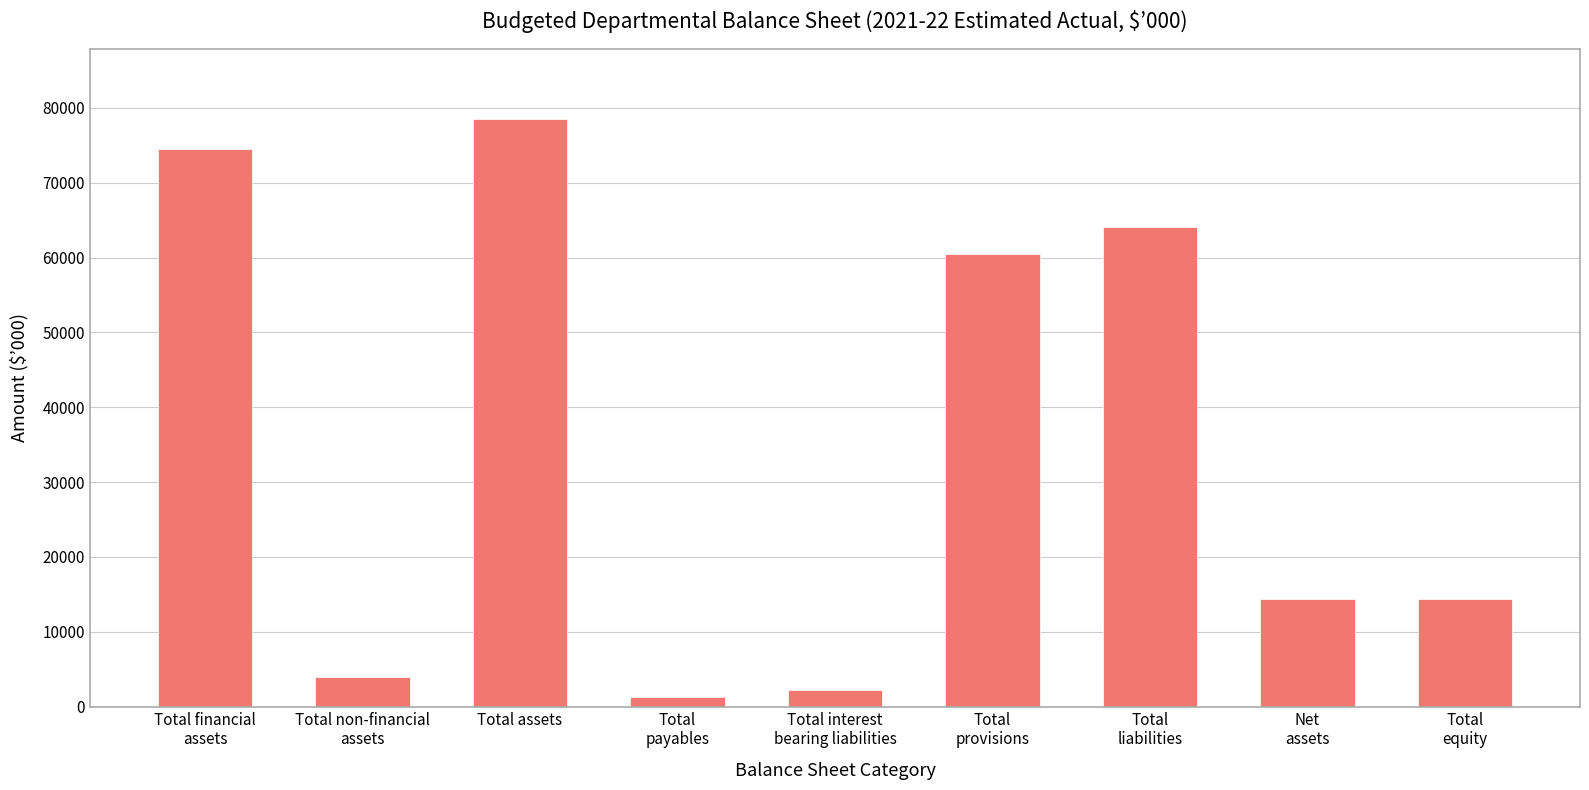

True or false: the data shows 3920 at Total non-financial
assets.

True